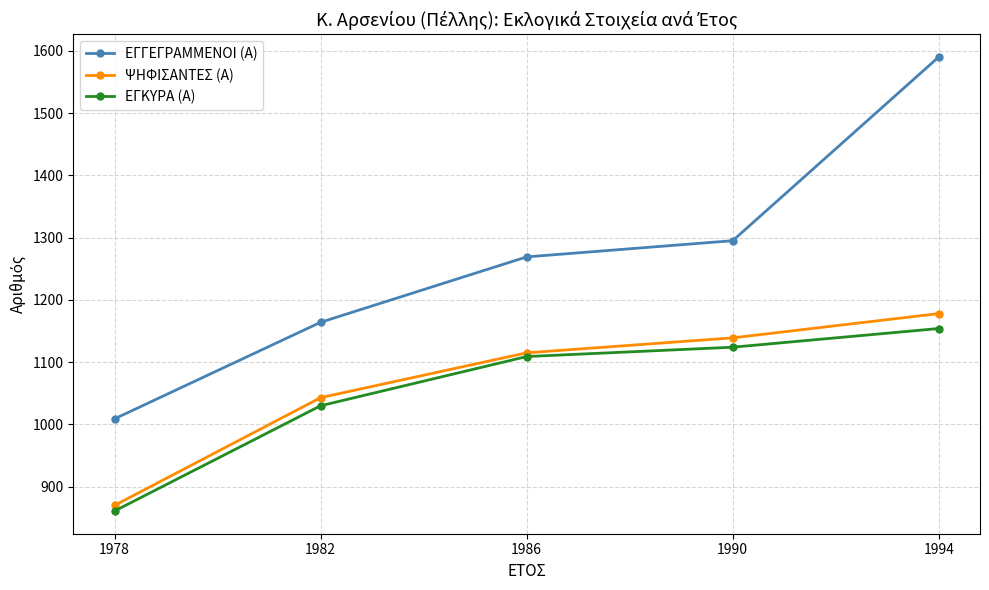

True or false: ΨΗΦΙΣΑΝΤΕΣ (Α) and ΕΓΓΕΓΡΑΜΜΕΝΟΙ (Α) cross at least once.

False